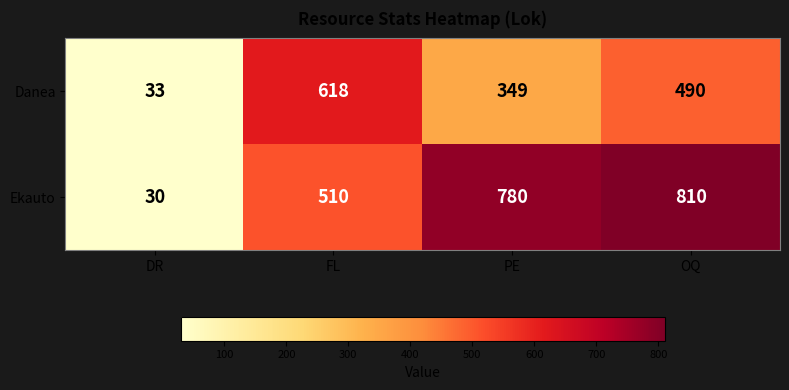

What is the approximate value of Ekauto at FL?

510